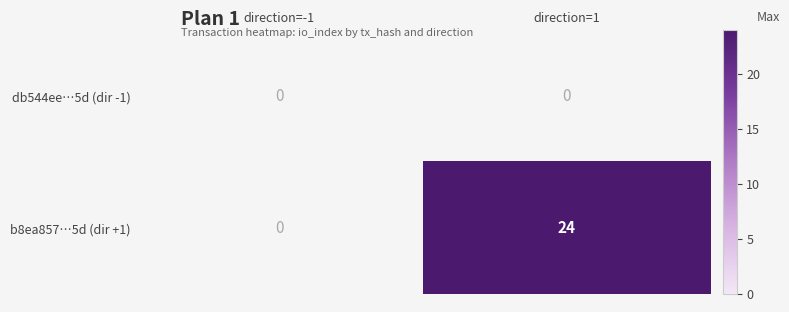

The value of b8ea857…5d (dir +1) at direction=1 is 42. True or false?

False